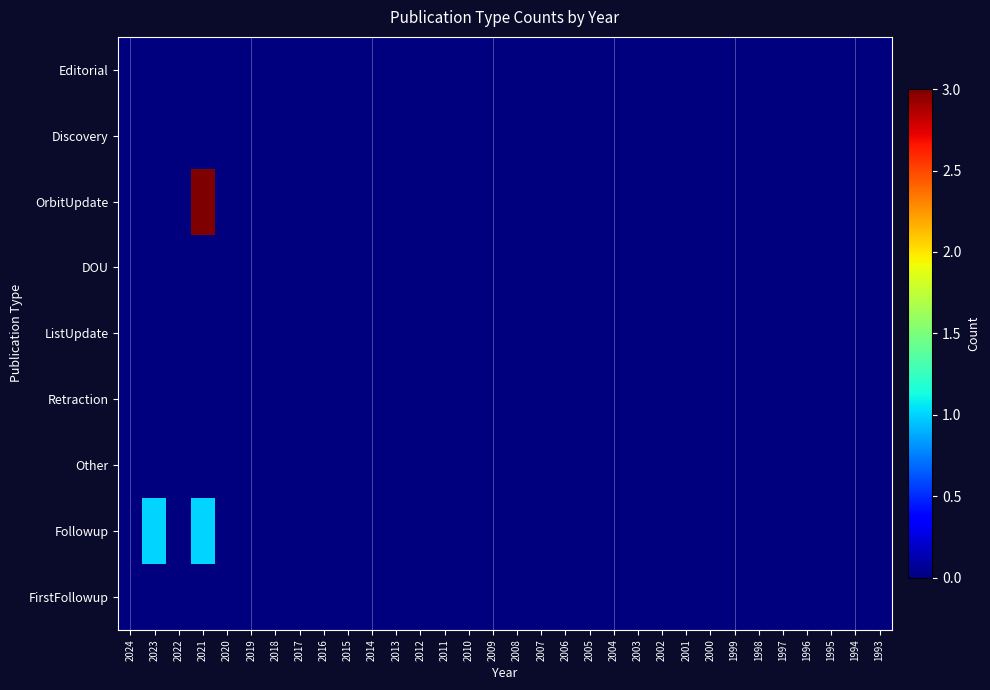

Reading left to right, transcribe all the data shown in this chart.

Editorial: 2024=0	2023=0	2022=0	2021=0	2020=0	2019=0	2018=0	2017=0	2016=0	2015=0	2014=0	2013=0	2012=0	2011=0	2010=0	2009=0	2008=0	2007=0	2006=0	2005=0	2004=0	2003=0	2002=0	2001=0	2000=0	1999=0	1998=0	1997=0	1996=0	1995=0	1994=0	1993=0
Discovery: 2024=0	2023=0	2022=0	2021=0	2020=0	2019=0	2018=0	2017=0	2016=0	2015=0	2014=0	2013=0	2012=0	2011=0	2010=0	2009=0	2008=0	2007=0	2006=0	2005=0	2004=0	2003=0	2002=0	2001=0	2000=0	1999=0	1998=0	1997=0	1996=0	1995=0	1994=0	1993=0
OrbitUpdate: 2024=0	2023=0	2022=0	2021=3	2020=0	2019=0	2018=0	2017=0	2016=0	2015=0	2014=0	2013=0	2012=0	2011=0	2010=0	2009=0	2008=0	2007=0	2006=0	2005=0	2004=0	2003=0	2002=0	2001=0	2000=0	1999=0	1998=0	1997=0	1996=0	1995=0	1994=0	1993=0
DOU: 2024=0	2023=0	2022=0	2021=0	2020=0	2019=0	2018=0	2017=0	2016=0	2015=0	2014=0	2013=0	2012=0	2011=0	2010=0	2009=0	2008=0	2007=0	2006=0	2005=0	2004=0	2003=0	2002=0	2001=0	2000=0	1999=0	1998=0	1997=0	1996=0	1995=0	1994=0	1993=0
ListUpdate: 2024=0	2023=0	2022=0	2021=0	2020=0	2019=0	2018=0	2017=0	2016=0	2015=0	2014=0	2013=0	2012=0	2011=0	2010=0	2009=0	2008=0	2007=0	2006=0	2005=0	2004=0	2003=0	2002=0	2001=0	2000=0	1999=0	1998=0	1997=0	1996=0	1995=0	1994=0	1993=0
Retraction: 2024=0	2023=0	2022=0	2021=0	2020=0	2019=0	2018=0	2017=0	2016=0	2015=0	2014=0	2013=0	2012=0	2011=0	2010=0	2009=0	2008=0	2007=0	2006=0	2005=0	2004=0	2003=0	2002=0	2001=0	2000=0	1999=0	1998=0	1997=0	1996=0	1995=0	1994=0	1993=0
Other: 2024=0	2023=0	2022=0	2021=0	2020=0	2019=0	2018=0	2017=0	2016=0	2015=0	2014=0	2013=0	2012=0	2011=0	2010=0	2009=0	2008=0	2007=0	2006=0	2005=0	2004=0	2003=0	2002=0	2001=0	2000=0	1999=0	1998=0	1997=0	1996=0	1995=0	1994=0	1993=0
Followup: 2024=0	2023=1	2022=0	2021=1	2020=0	2019=0	2018=0	2017=0	2016=0	2015=0	2014=0	2013=0	2012=0	2011=0	2010=0	2009=0	2008=0	2007=0	2006=0	2005=0	2004=0	2003=0	2002=0	2001=0	2000=0	1999=0	1998=0	1997=0	1996=0	1995=0	1994=0	1993=0
FirstFollowup: 2024=0	2023=0	2022=0	2021=0	2020=0	2019=0	2018=0	2017=0	2016=0	2015=0	2014=0	2013=0	2012=0	2011=0	2010=0	2009=0	2008=0	2007=0	2006=0	2005=0	2004=0	2003=0	2002=0	2001=0	2000=0	1999=0	1998=0	1997=0	1996=0	1995=0	1994=0	1993=0